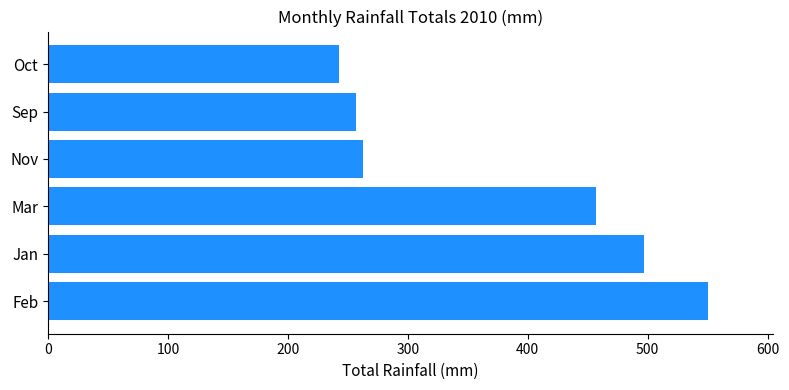

What is the smallest value displayed?

243